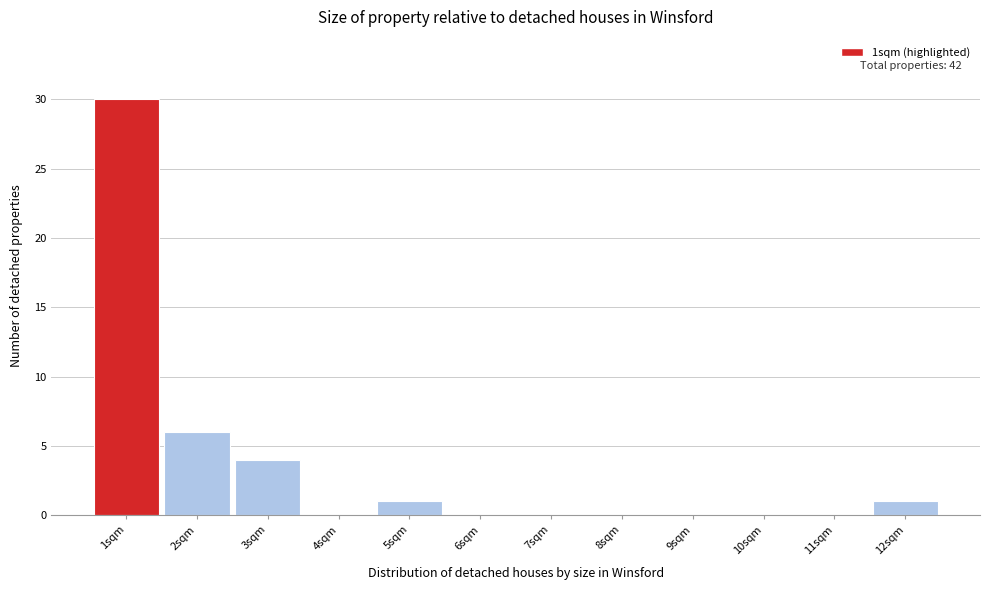

Over which range of the x-axis is the bar tallest?

0.5 to 1.5